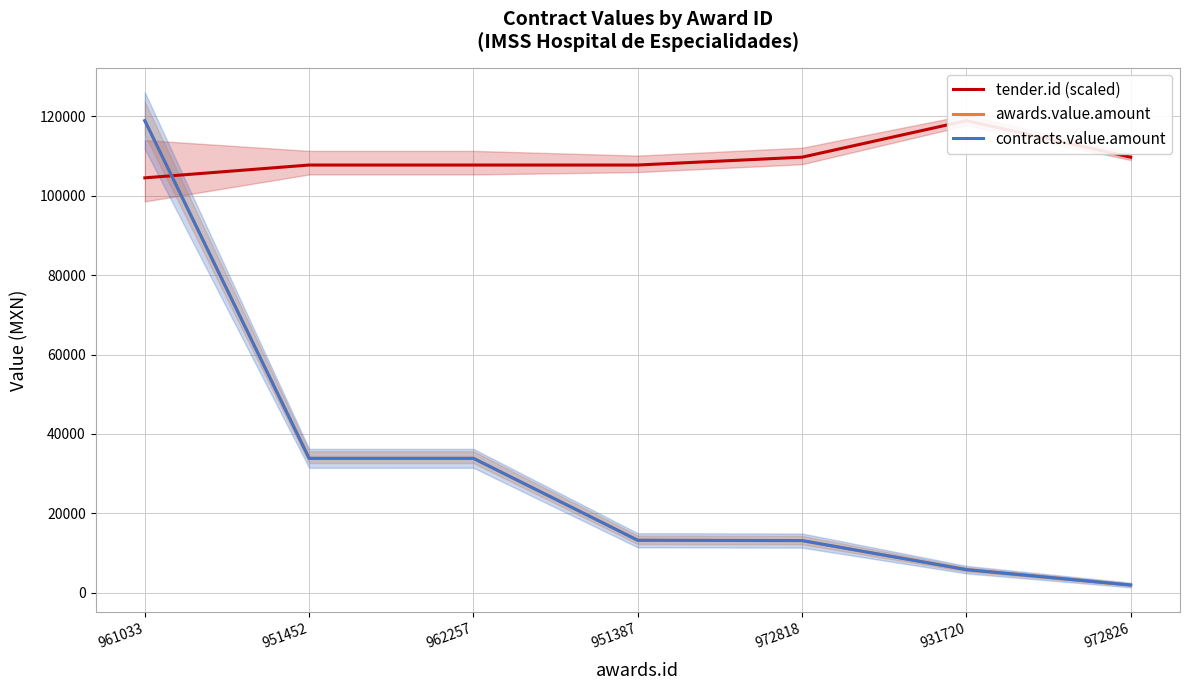

What is the total value across all series at 951387?

134141.8